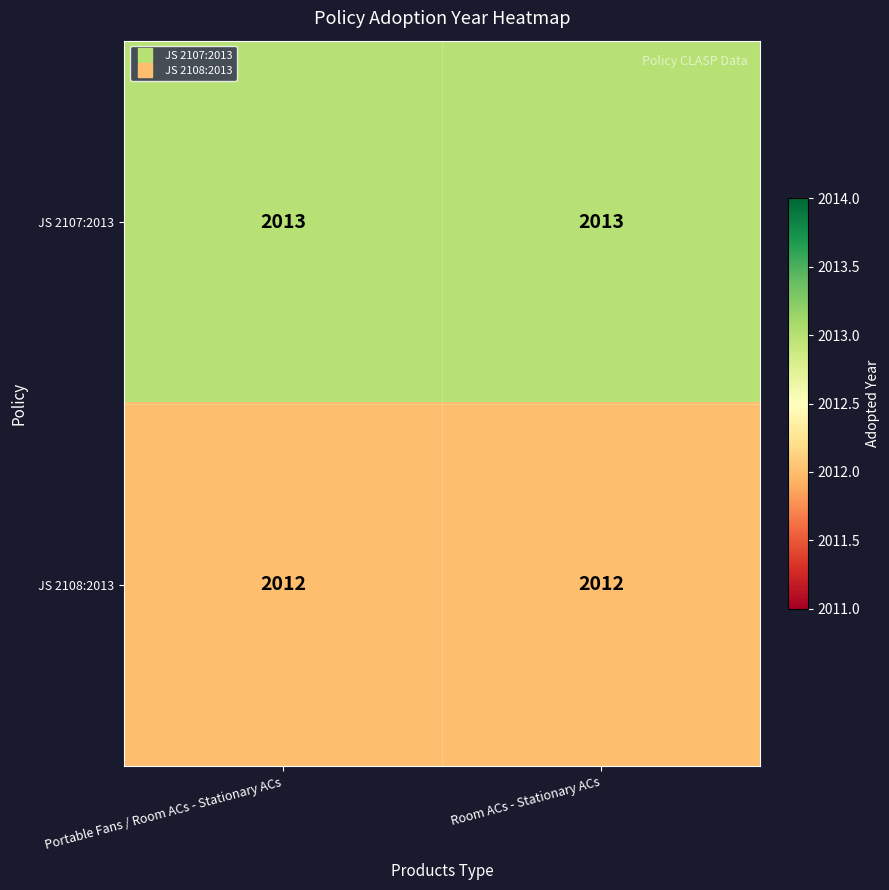

What is the average value of the JS 2108:2013 series?

2012